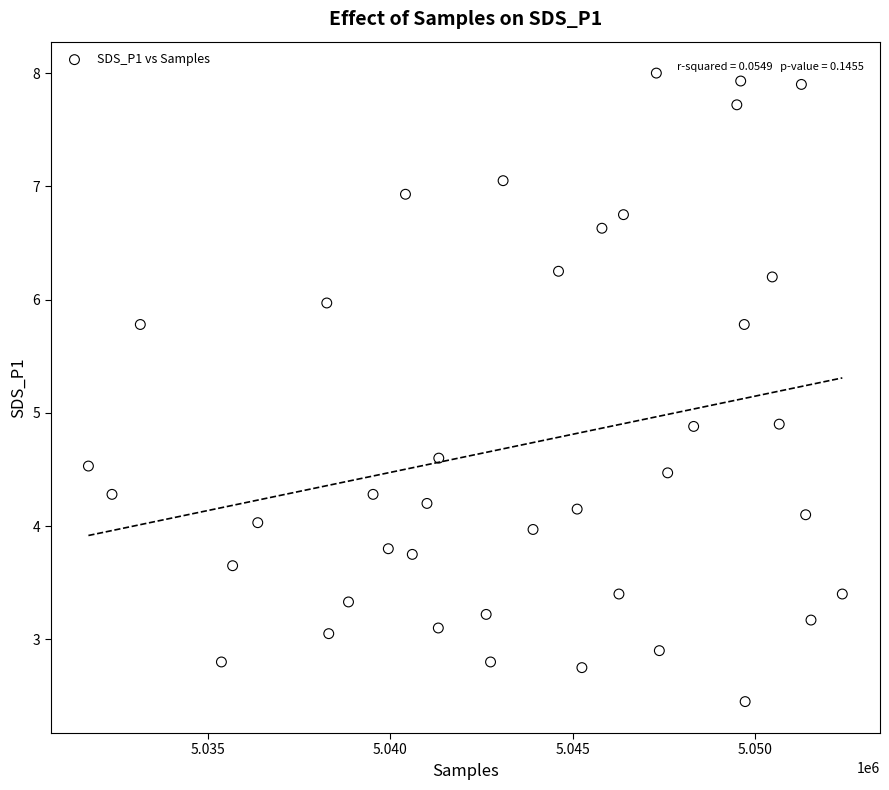

What is the range of X values (max minus min)?

20656.0